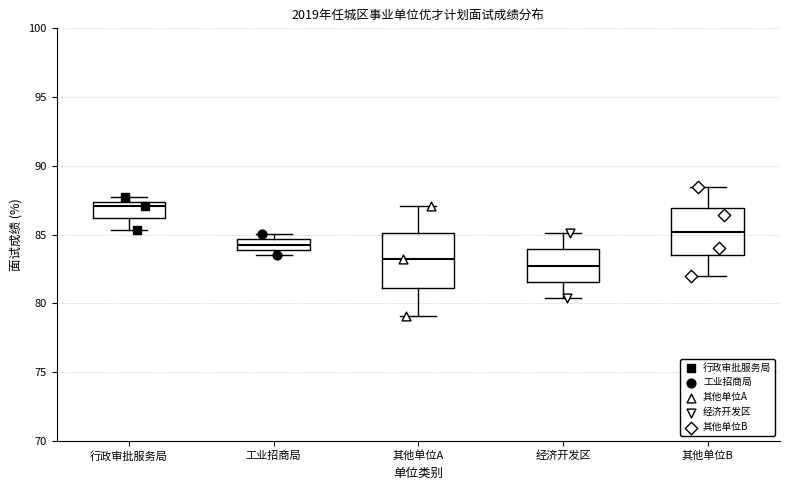

Reading left to right, read every box against the y-axis: the position of its median line, the range the box covers, and the ends of its whiskers. The values are not printed on the chart, so give them approximately, as read against the axis.

行政审批服务局: median 87.0, box 86.0 to 87.5, whiskers 85.5 to 87.5 (just above the box's upper edge)
工业招商局: median 84.5 (inside the box), box 84.0 to 84.5, whiskers 83.5 to 85.0
其他单位A: median 83.0, box 81.0 to 85.0, whiskers 79.0 to 87.0
经济开发区: median 83.0, box 81.5 to 84.0, whiskers 80.5 to 85.0
其他单位B: median 85.0, box 83.5 to 87.0, whiskers 82.0 to 88.5